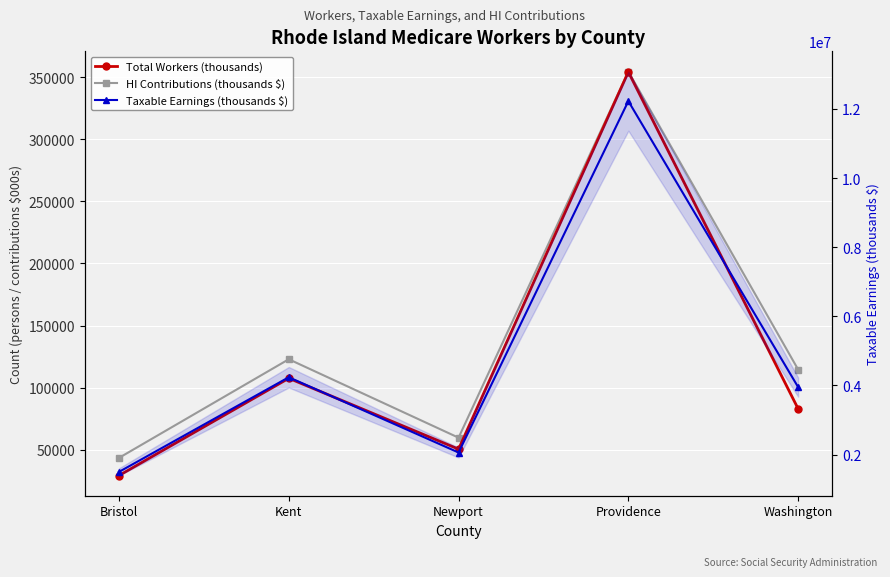

True or false: Taxable Earnings (thousands $) and HI Contributions (thousands $) intersect in this chart.

False